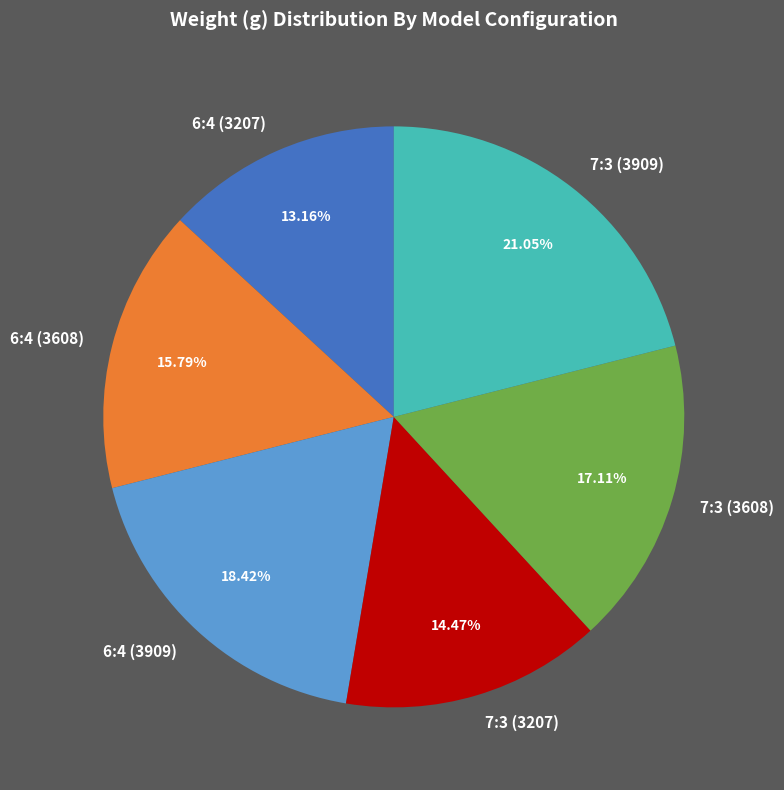

Which has a higher value, 7:3 (3608) or 7:3 (3909)?

7:3 (3909)